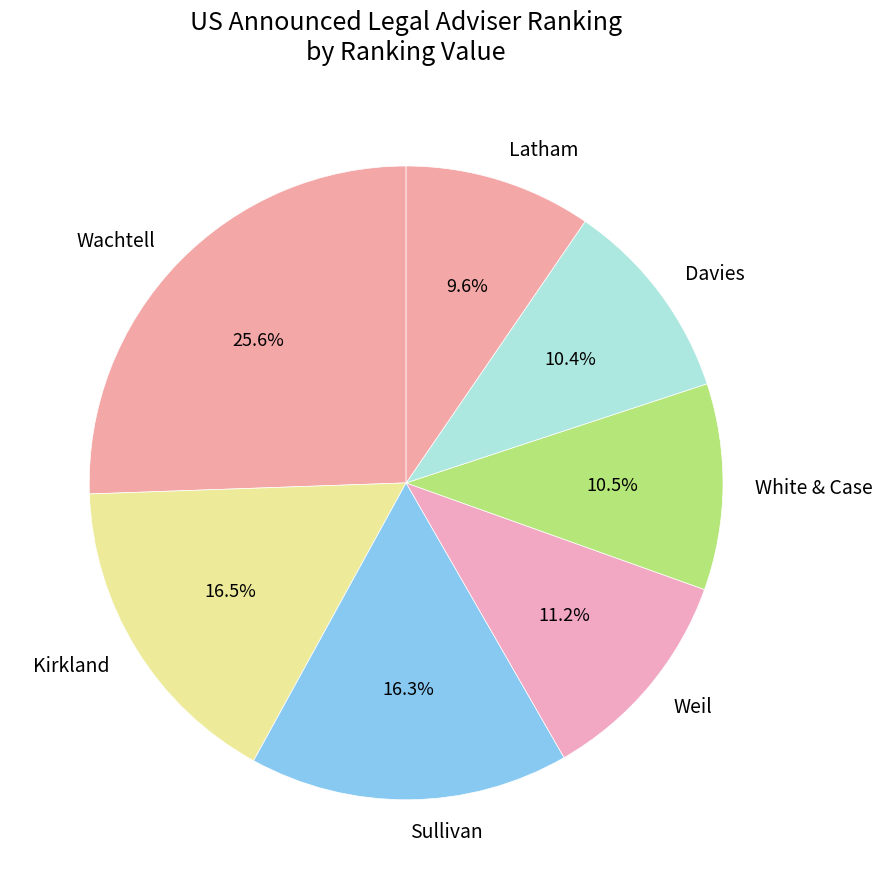

Combined, do Kirkland and Davies account for over 50%?

No